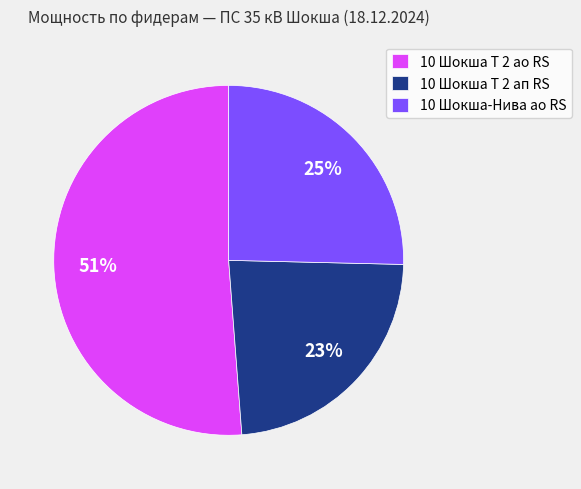

Is the sum of 10 Шокша Т 2 ап RS and 10 Шокша Т 2 ао RS greater than half?

Yes